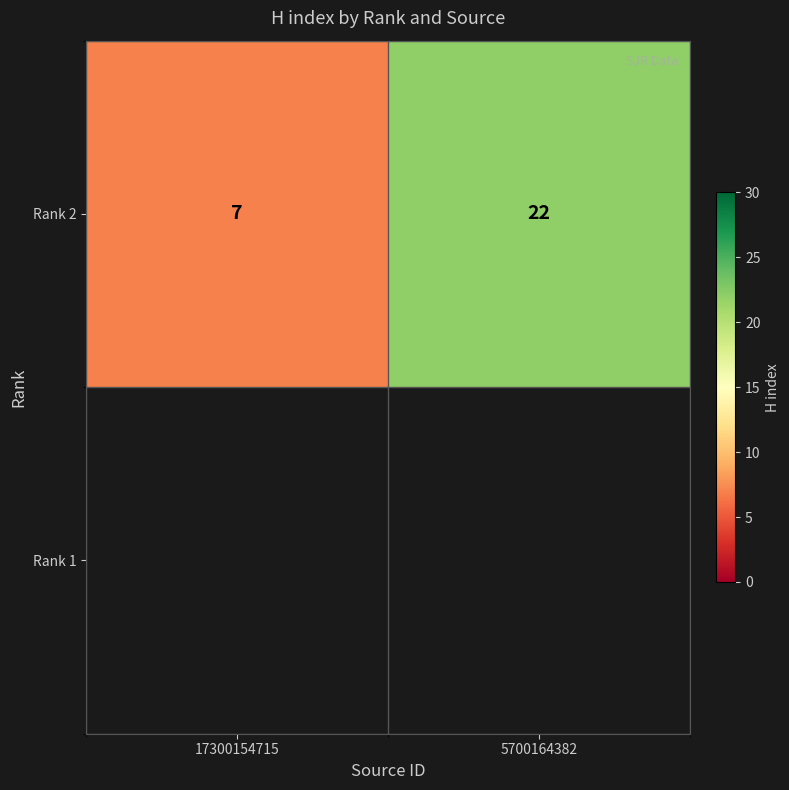

What is the approximate value at 17300154715, to the nearest 5?

5